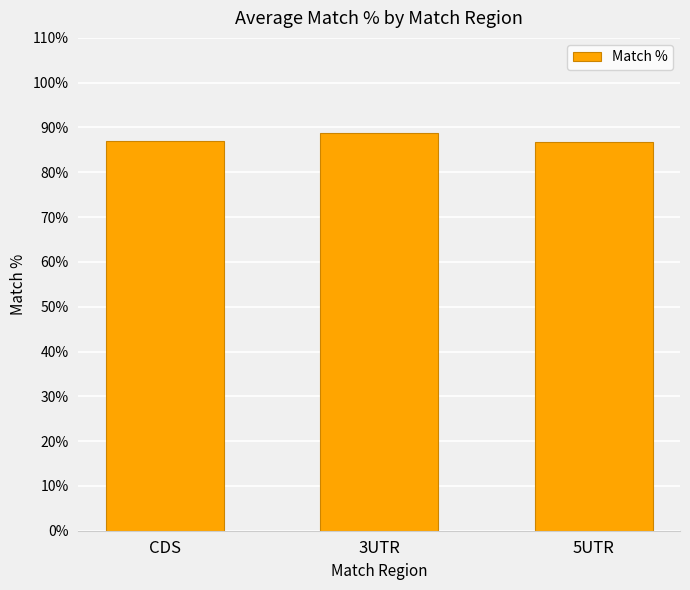

What is the sum of all values?

262.4